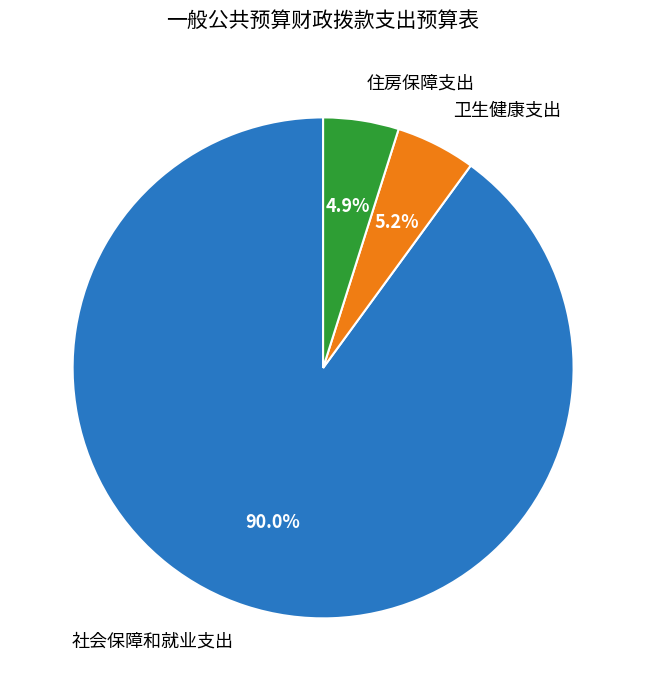

Which category has the biggest portion of the pie?

社会保障和就业支出